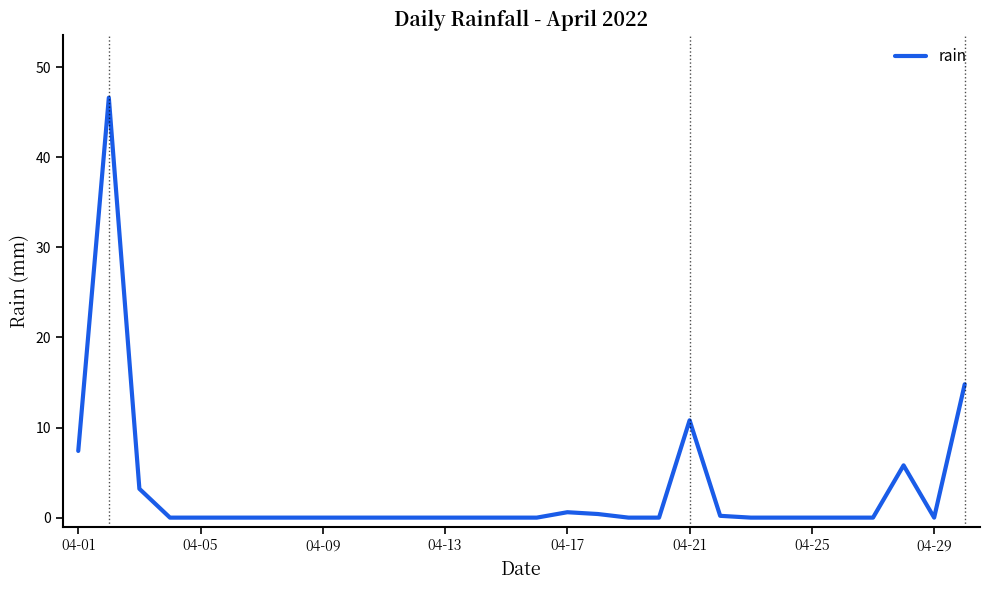

What is the difference between the maximum and minimum values?

46.6